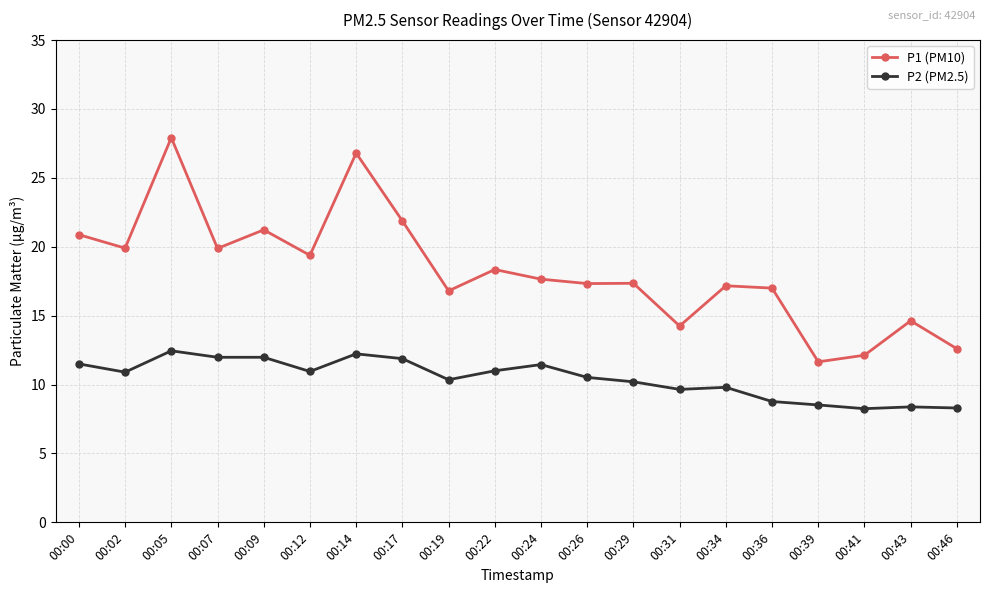

True or false: P1 (PM10) and P2 (PM2.5) intersect in this chart.

False